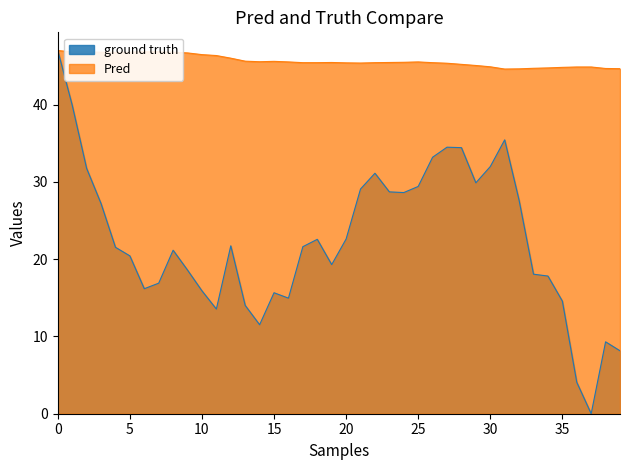

List the series in order of their overall mean, lowest first.

ground truth, Pred